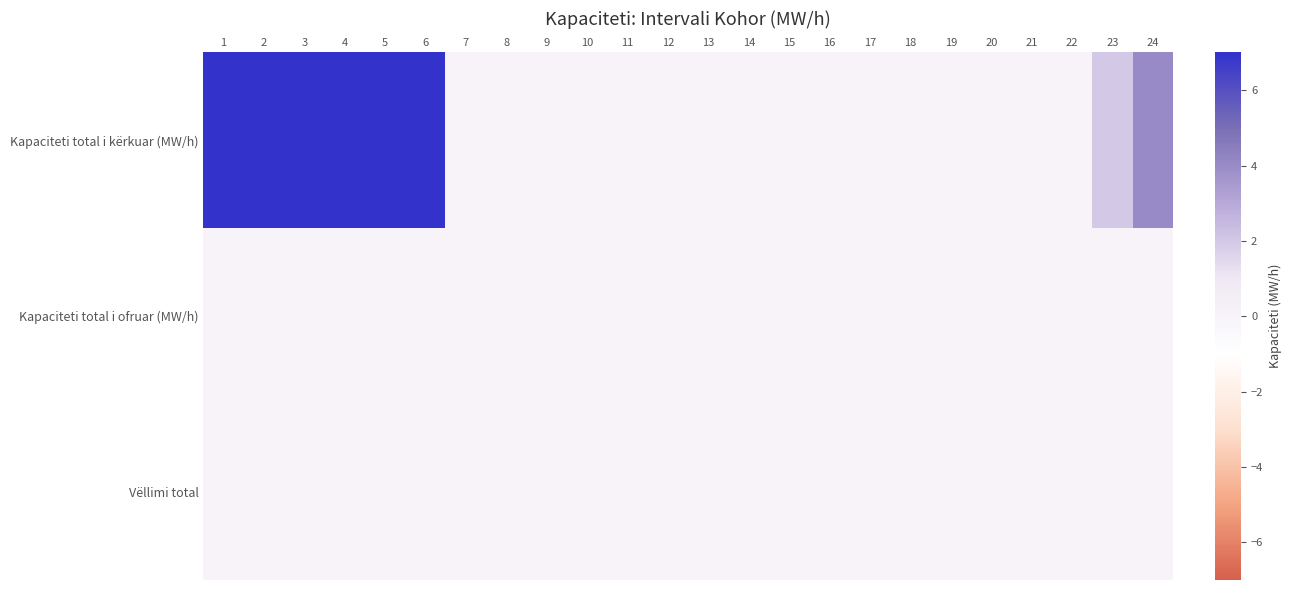

How many categories are shown in the chart?

24